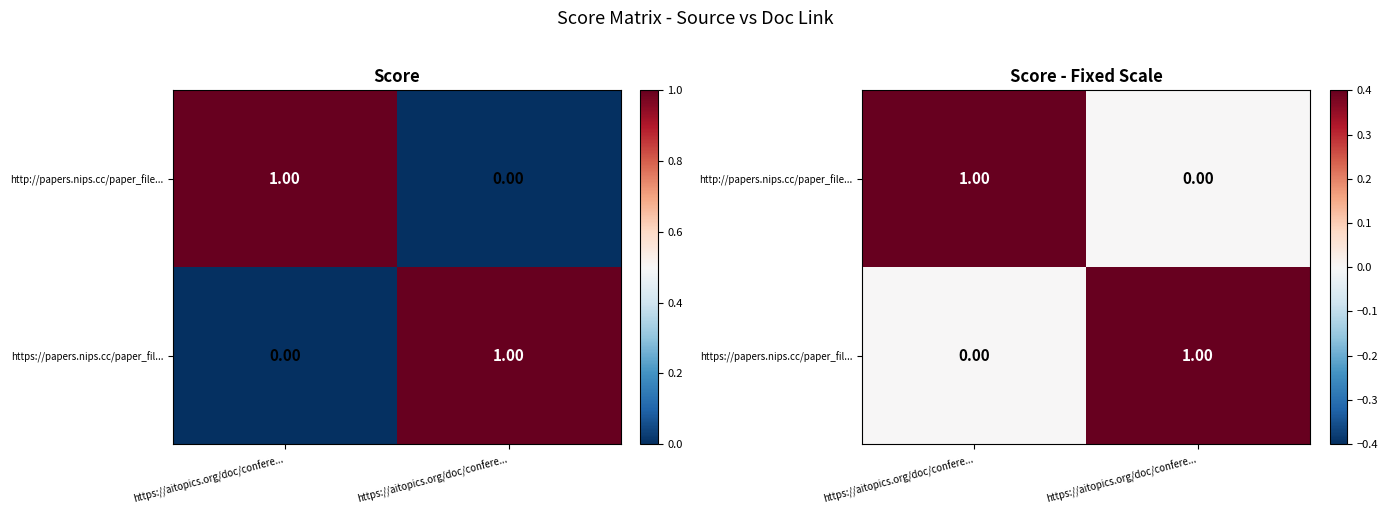

What is the spread (max minus min) of values at https://aitopics.org/doc/confere...?

1